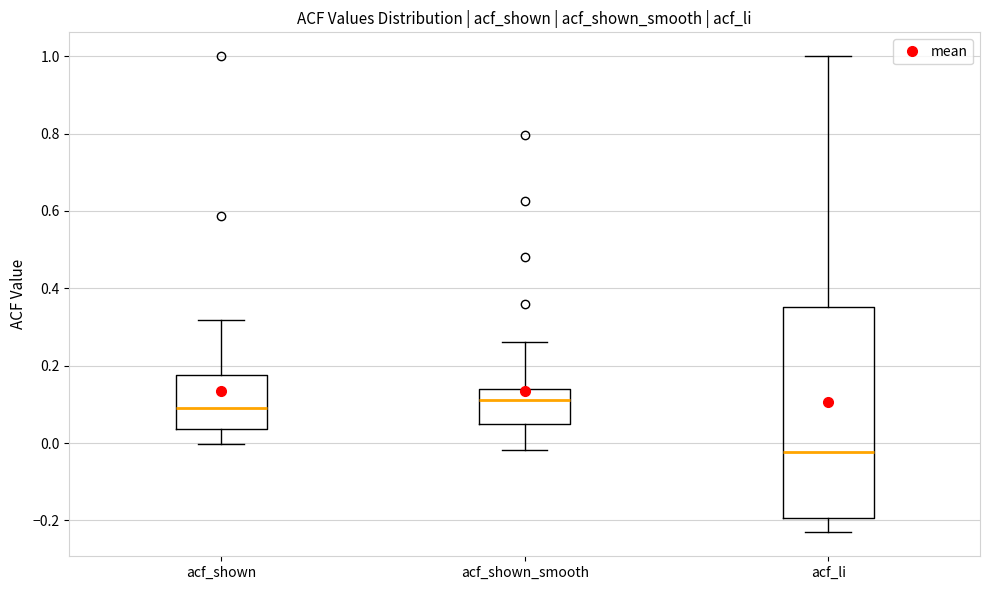

Where does the upper whisker of the box for acf_shown end on the y-axis? The values are not printed on the chart, so give them approximately, as read against the axis.

0.32